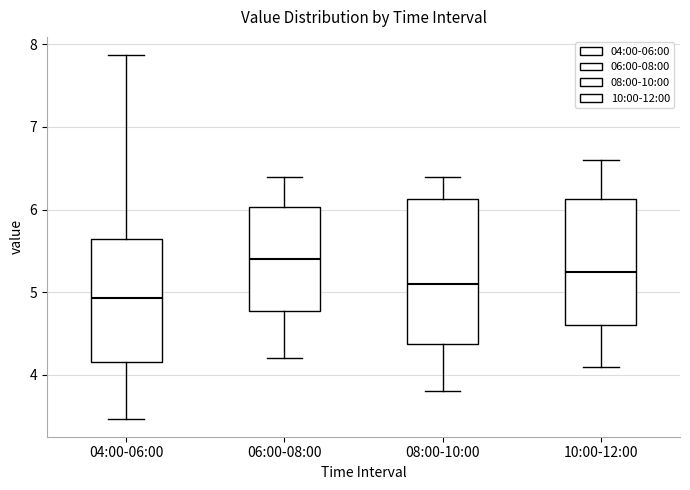

Which box is the tallest, from its lower edge to its upper edge?

08:00-10:00